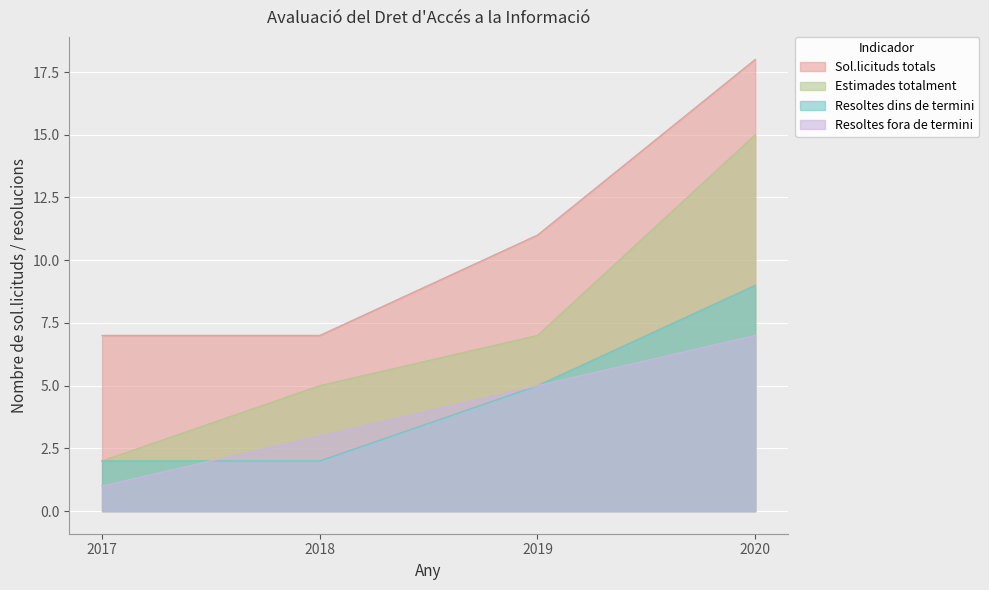

True or false: Sol.licituds totals and Estimades totalment cross at least once.

False